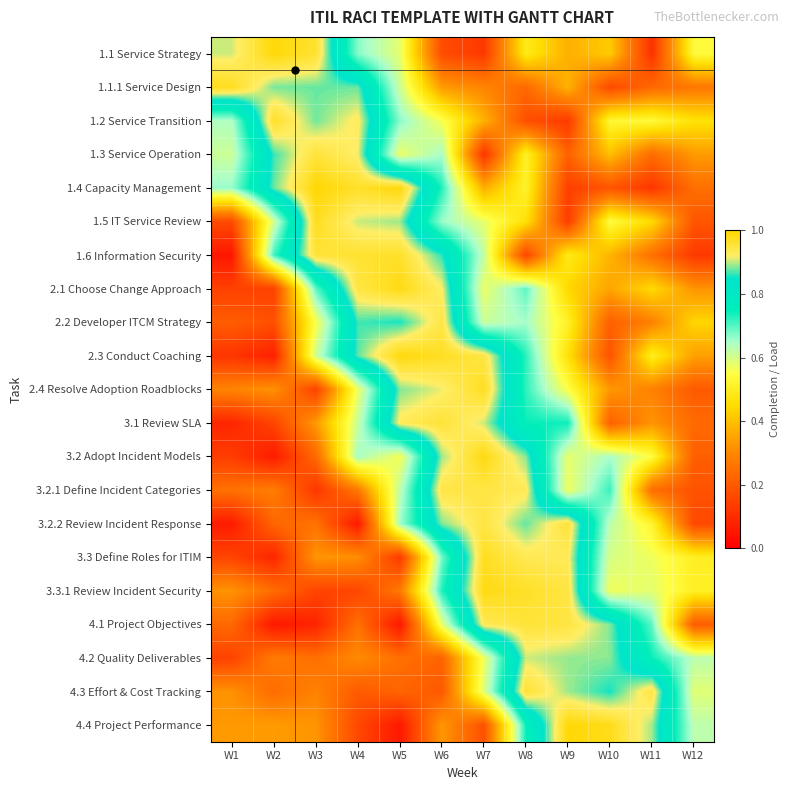

At which category is the sum across all series the highest?

W8